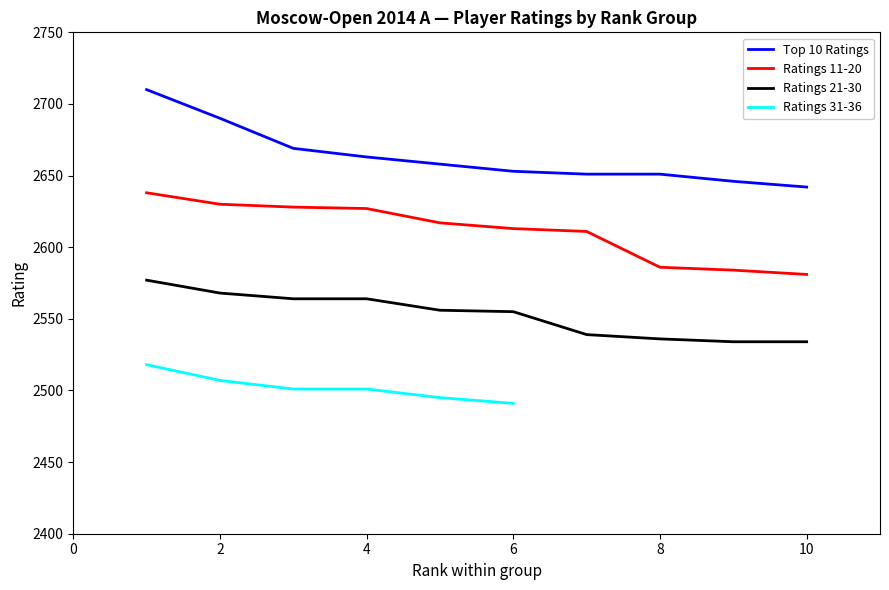

Where is Top 10 Ratings nearest to the value 2676?

3